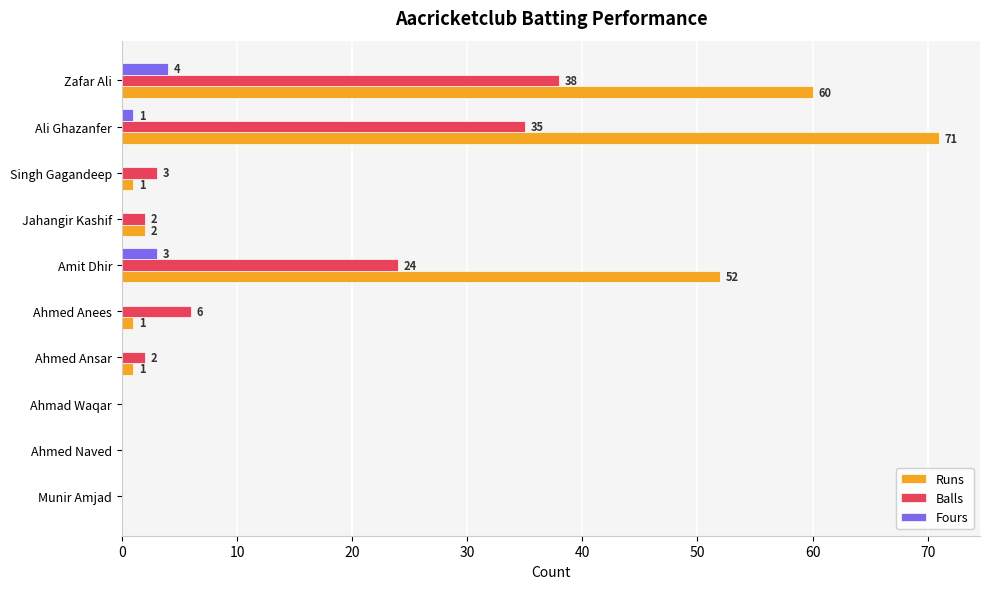

What is the maximum value shown in the chart?

71